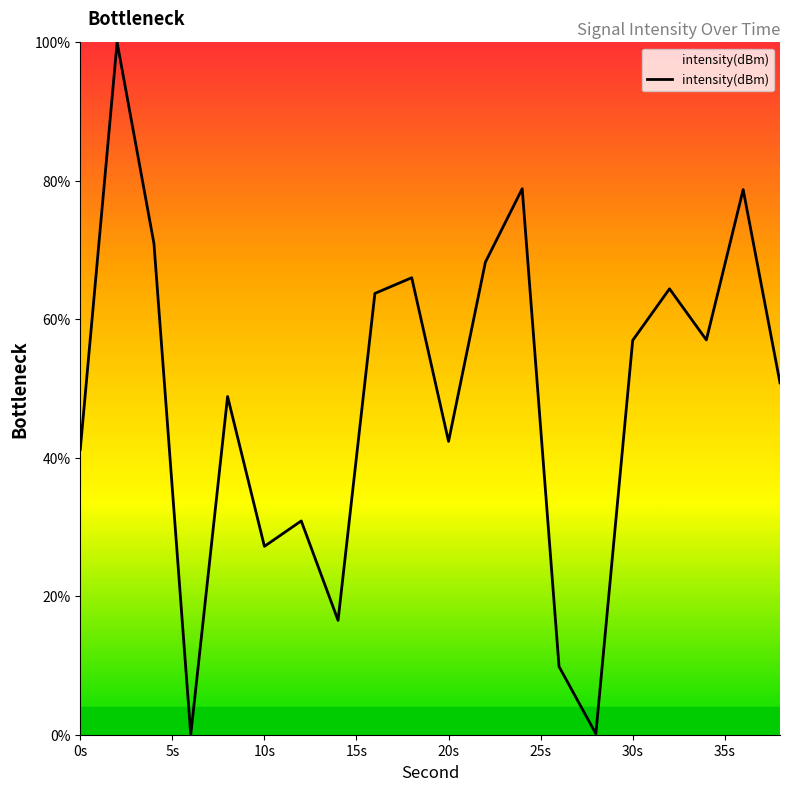

What is the maximum value shown in the chart?

100.0